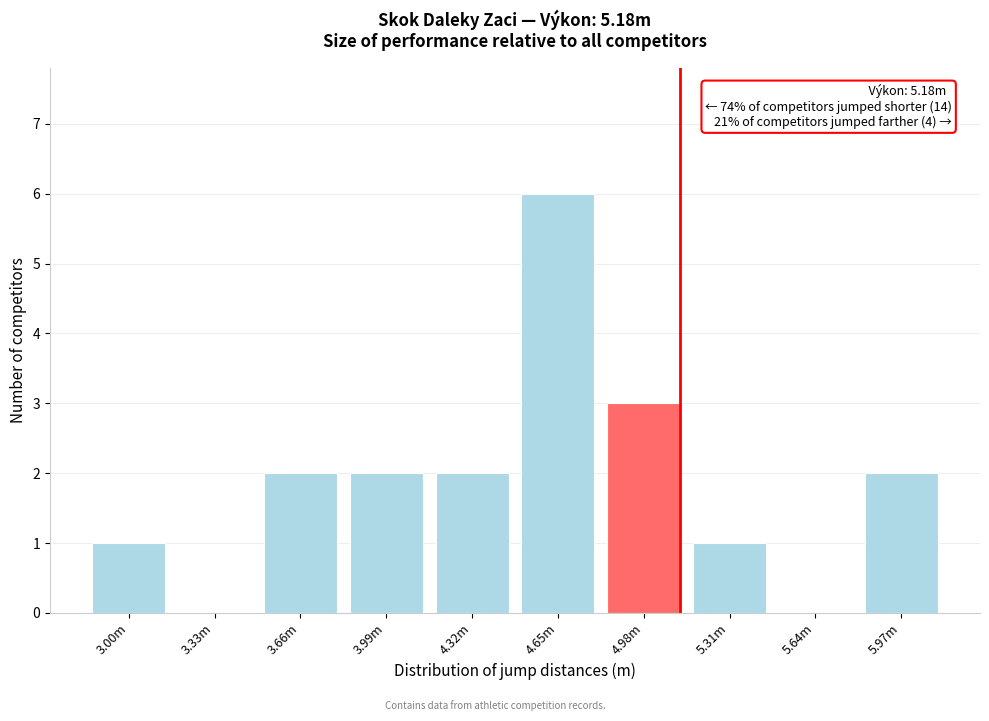

Reading right to left, list all the values displayed in this chart.

5.97m=2	5.64m=0	5.31m=1	4.98m=3	4.65m=6	4.32m=2	3.99m=2	3.66m=2	3.33m=0	3.00m=1